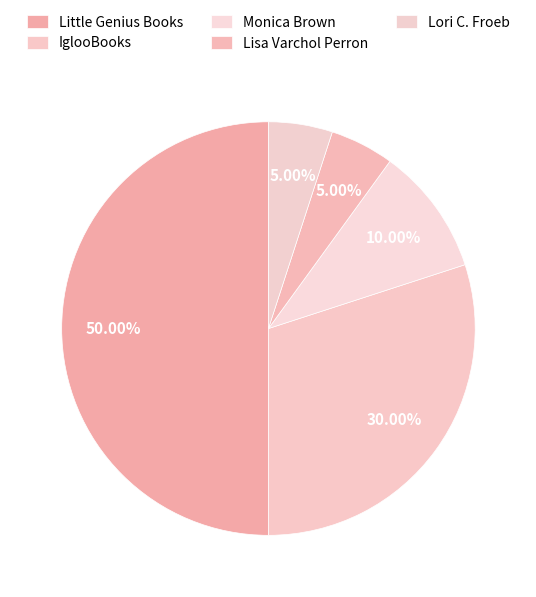

Which slice is the largest?

Little Genius Books